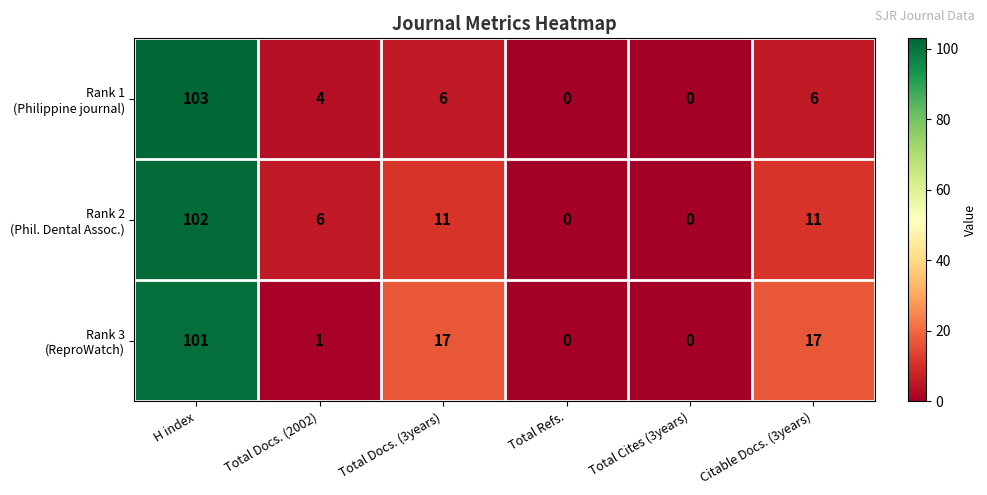

Which category has the highest value across all series?

H index